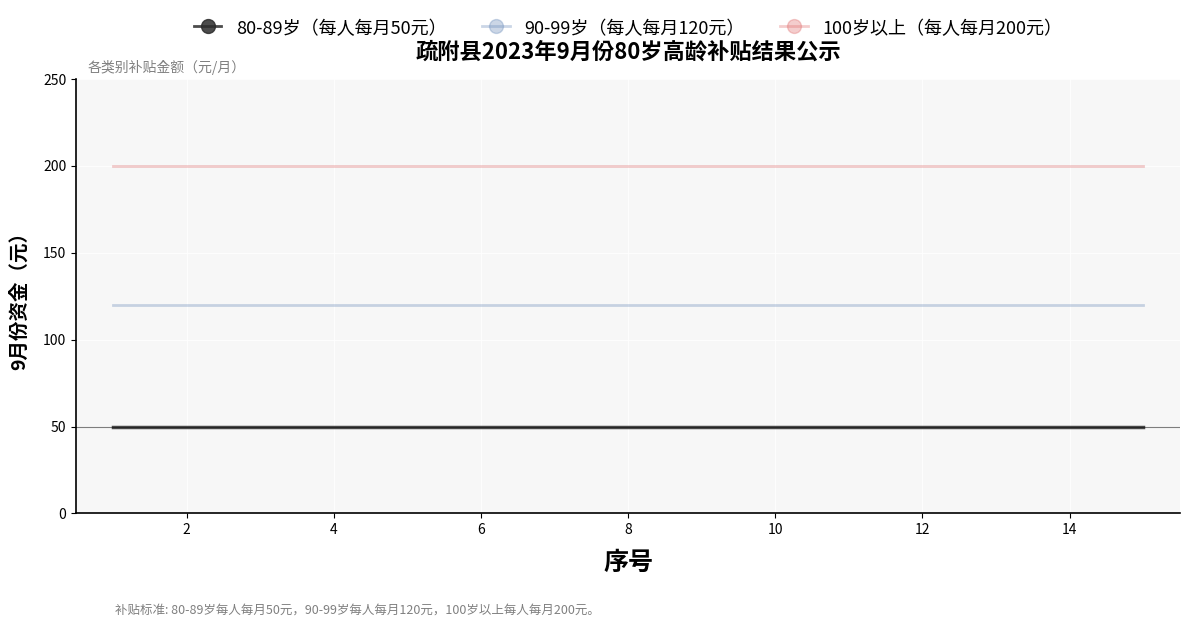

Rank the series by their average value, from lowest to highest.

80-89岁（每人每月50元）, 90-99岁（每人每月120元）, 100岁以上（每人每月200元）